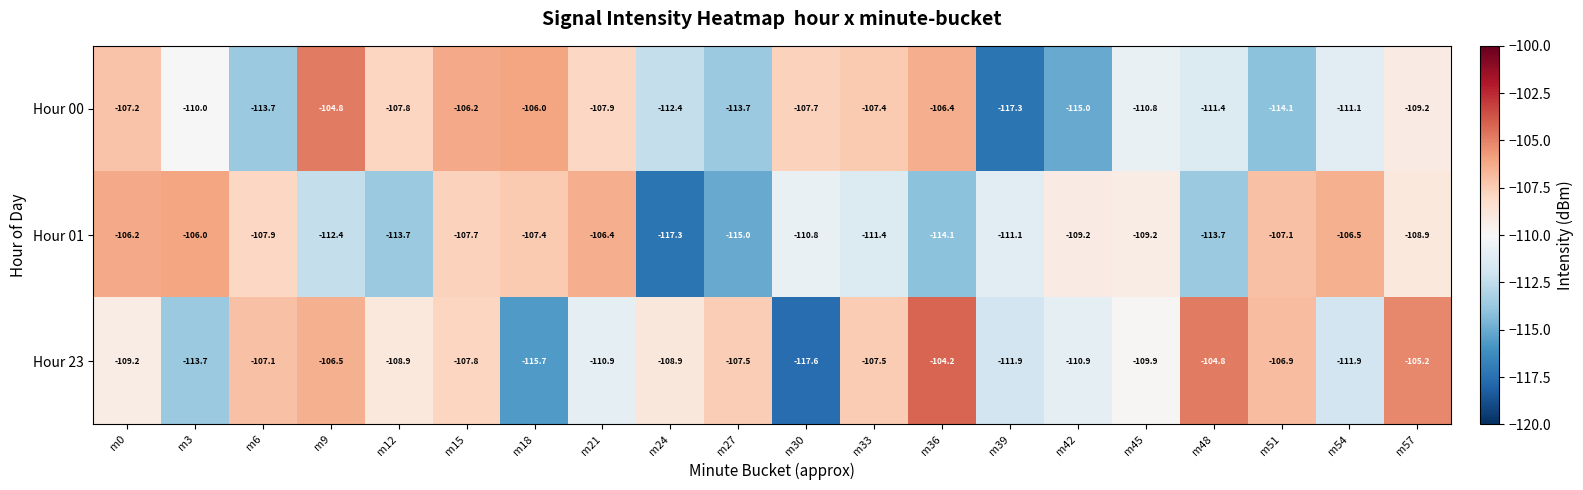

At m45, list the series in order from smallest to largest.

Hour 00, Hour 23, Hour 01